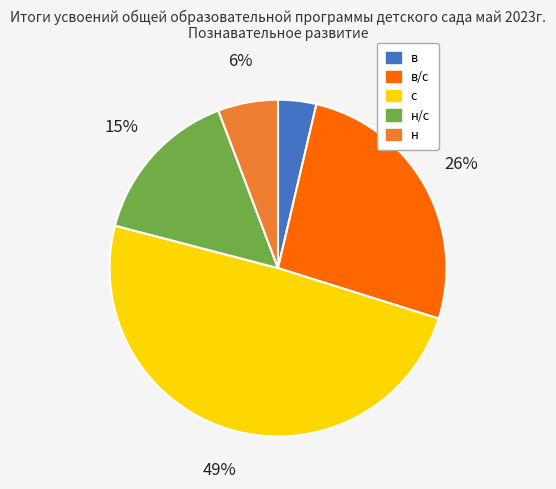

What percentage is the н slice, to the nearest percent?

6%